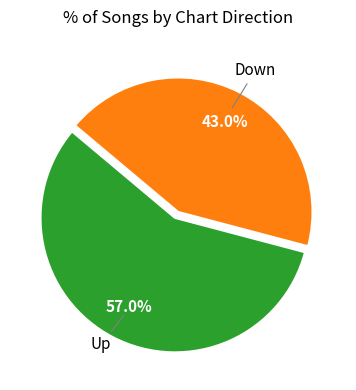

Rank the categories by value from lowest to highest.

Down, Up